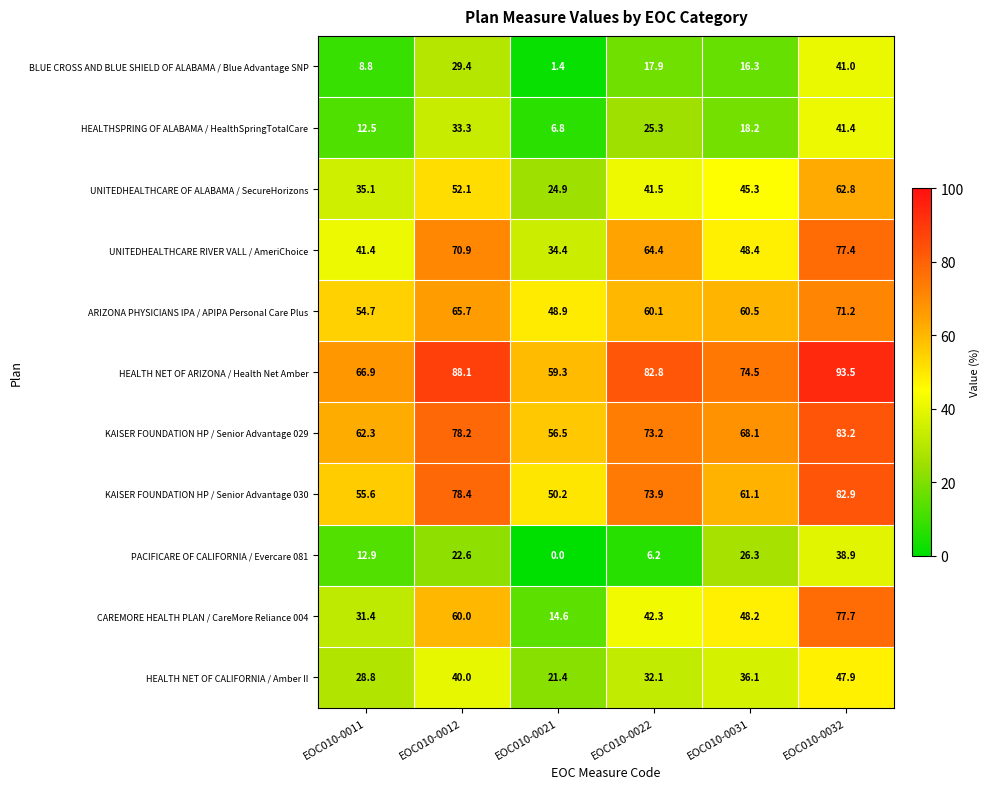

What is the greatest value displayed?

93.5